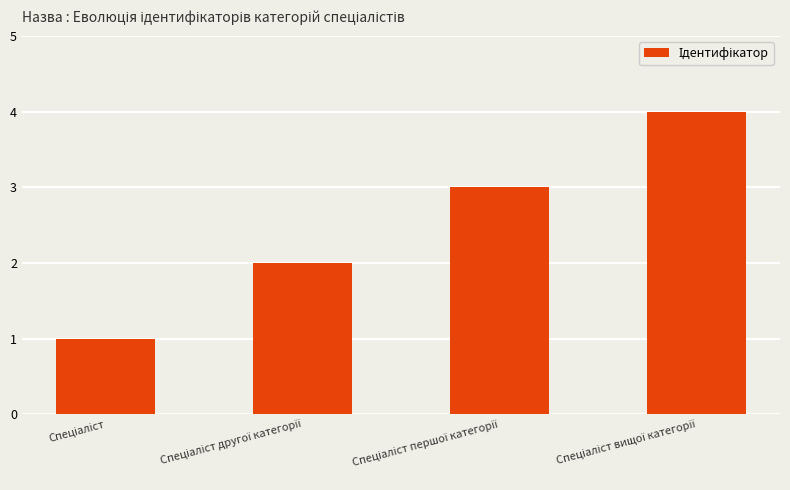

What is the maximum value shown in the chart?

4